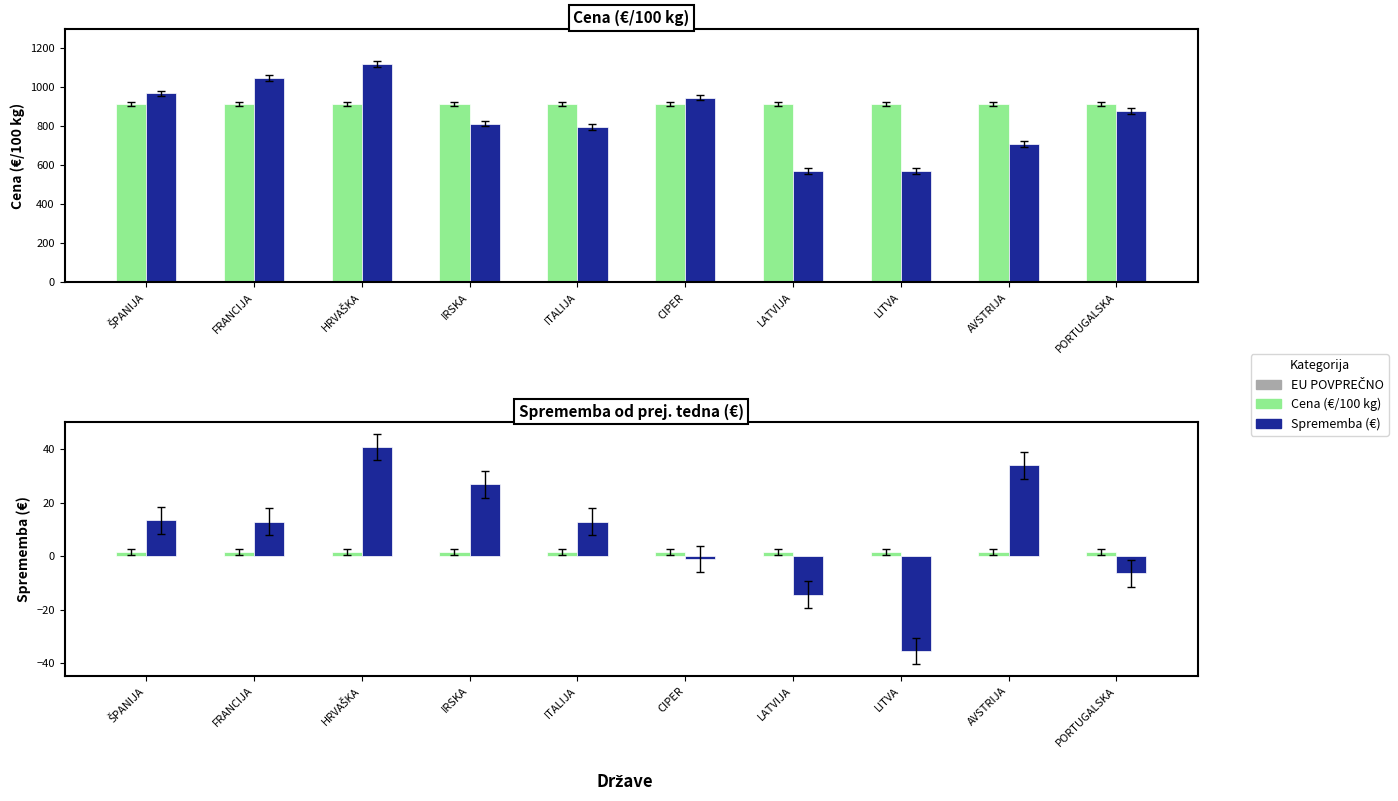

Are the bars grouped side by side (vs. stacked)?

Yes